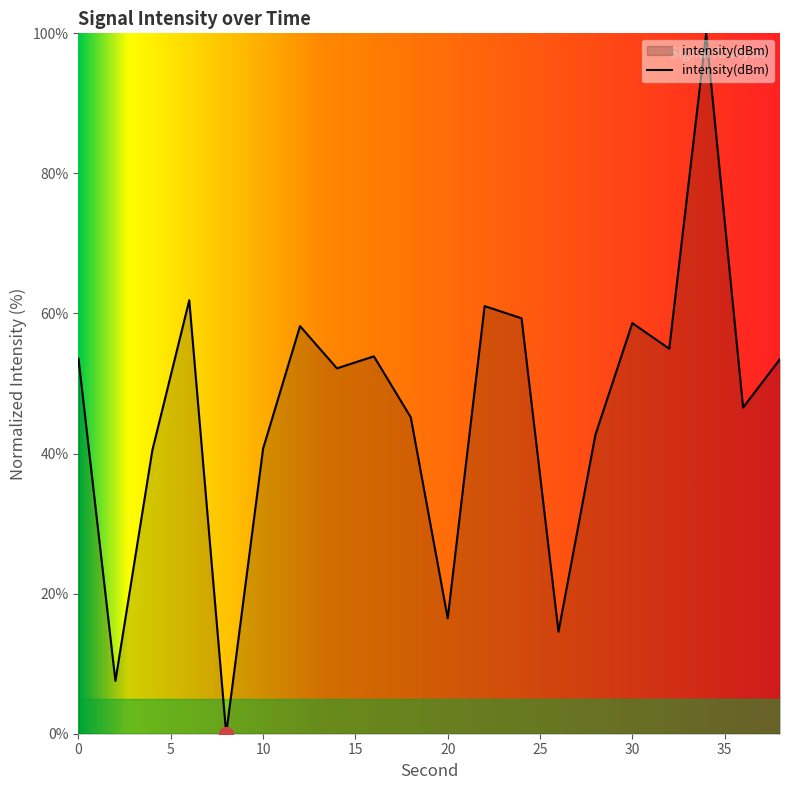

How many lines are shown in the chart?

1